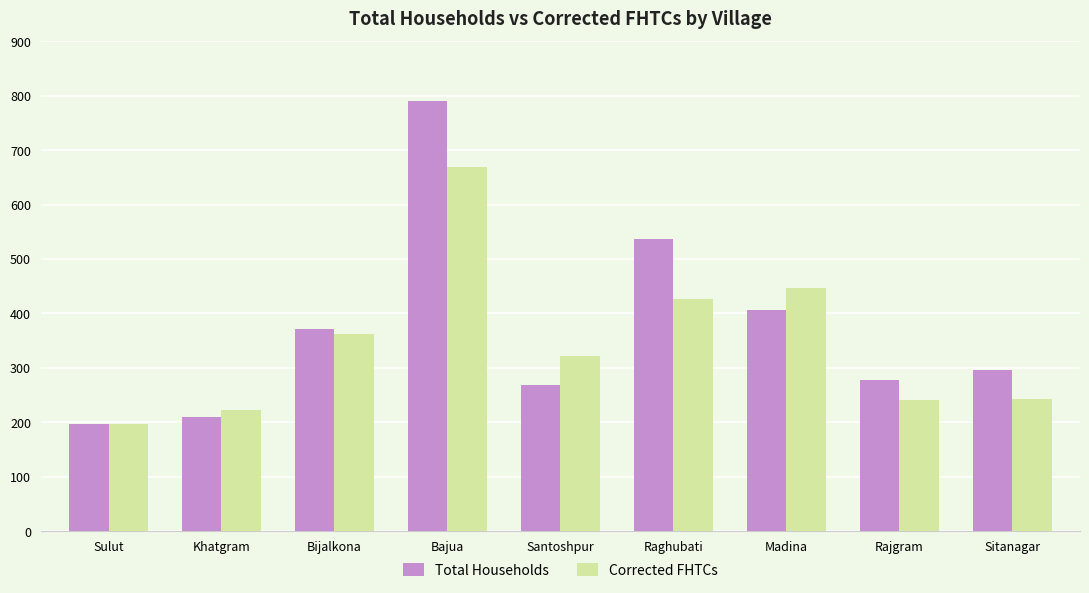

Which category has the highest value in the Total Households series?

Bajua